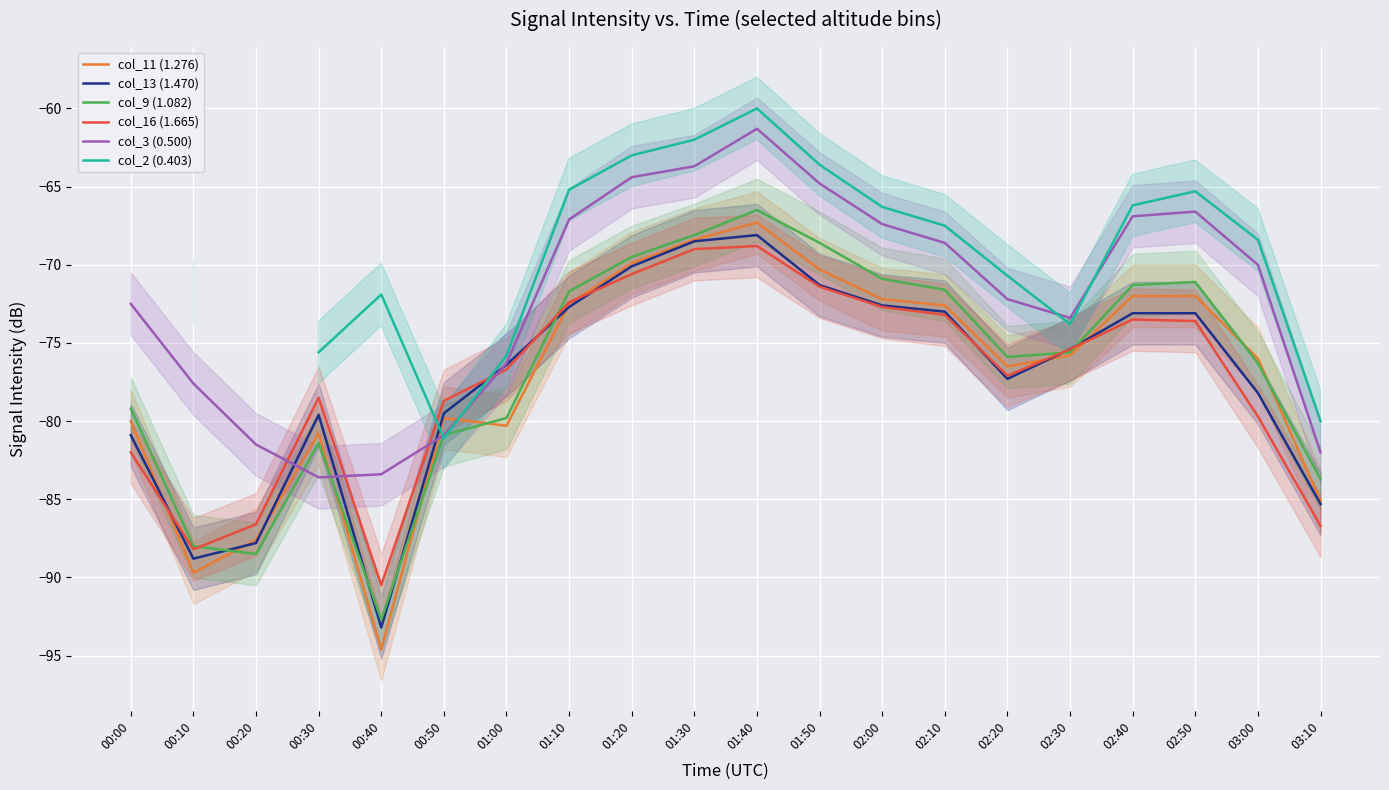

The col_3 (0.500) series shows -95.4 at 03:00. True or false?

False